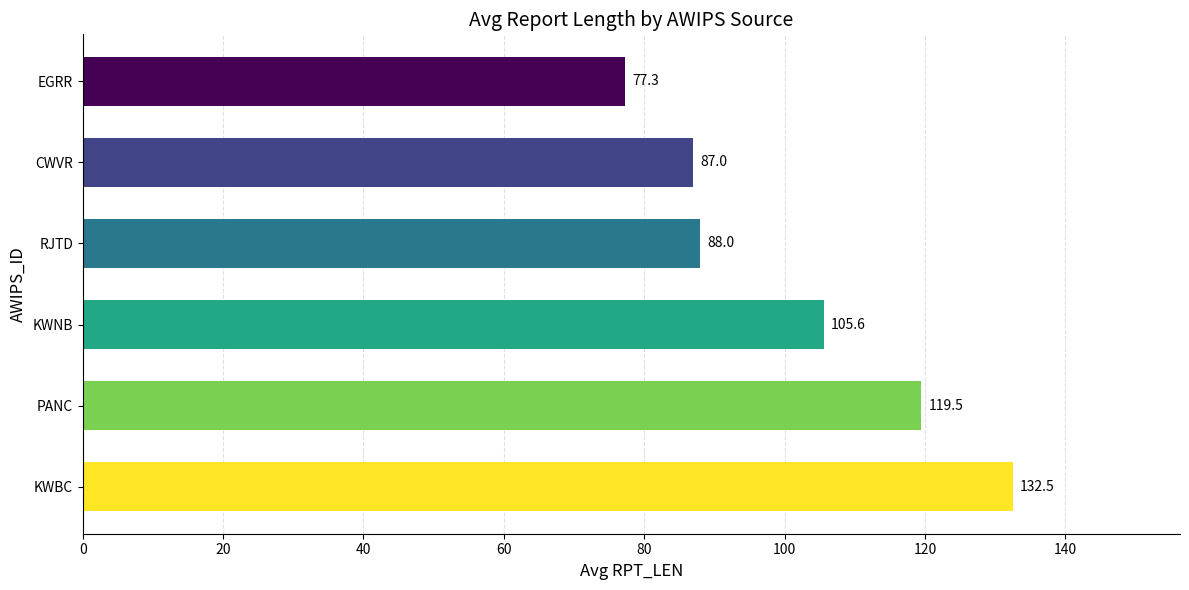

What is the change in value from KWBC to RJTD?

-44.5